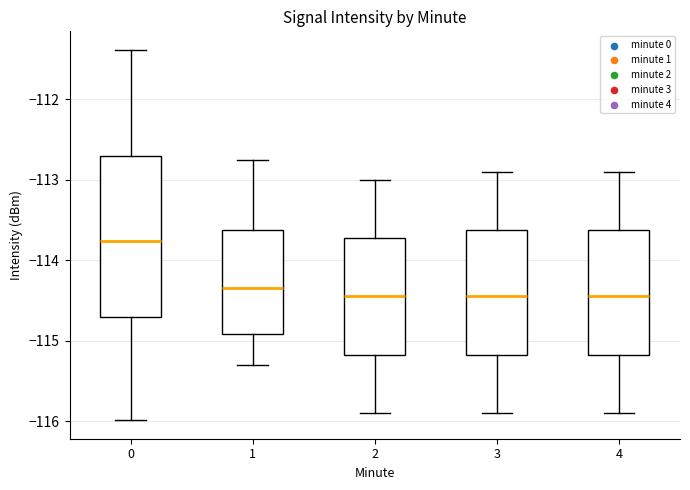

Which box is the tallest, from its lower edge to its upper edge?

0